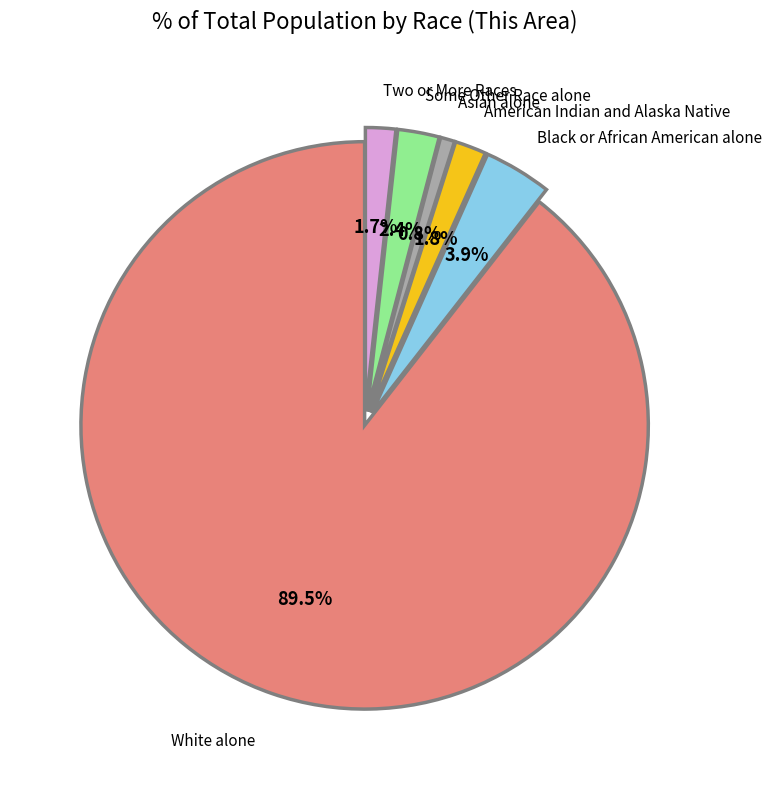

Is there any slice that represents more than half of the pie?

Yes